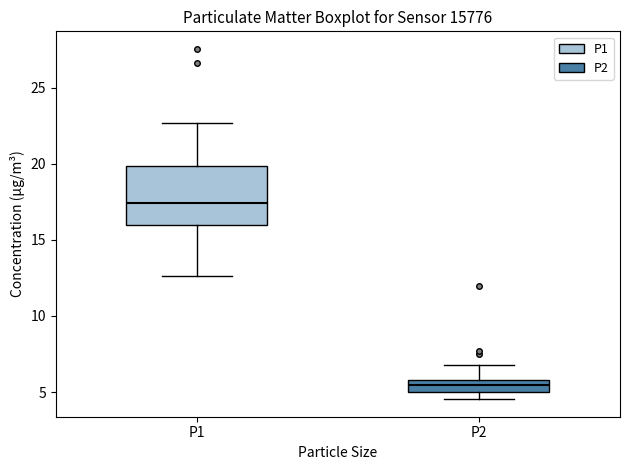

Reading left to right, read every box against the y-axis: the position of its median line, the range the box covers, and the ends of its whiskers. The values are not printed on the chart, so give them approximately, as read against the axis.

P1: median 17.5, box 16.0 to 20.0, whiskers 12.5 to 22.5
P2: median 5.5, box 5.0 to 6.0, whiskers 4.5 to 7.0